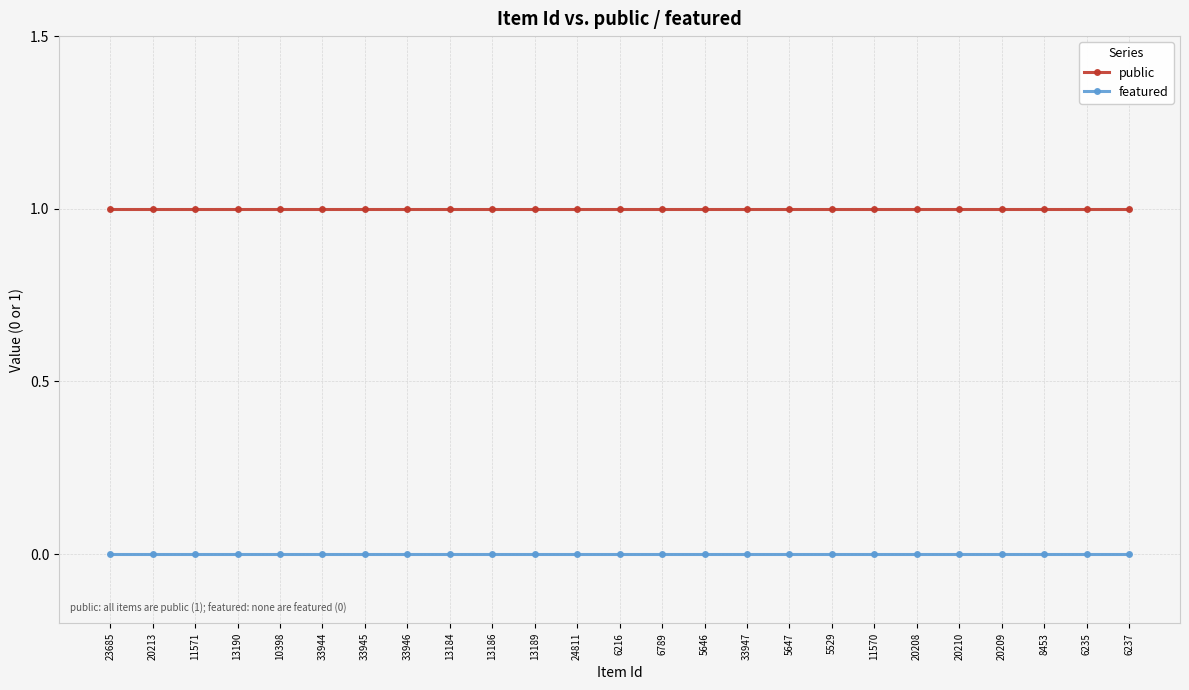

What is the total value across all series at 20209?

1